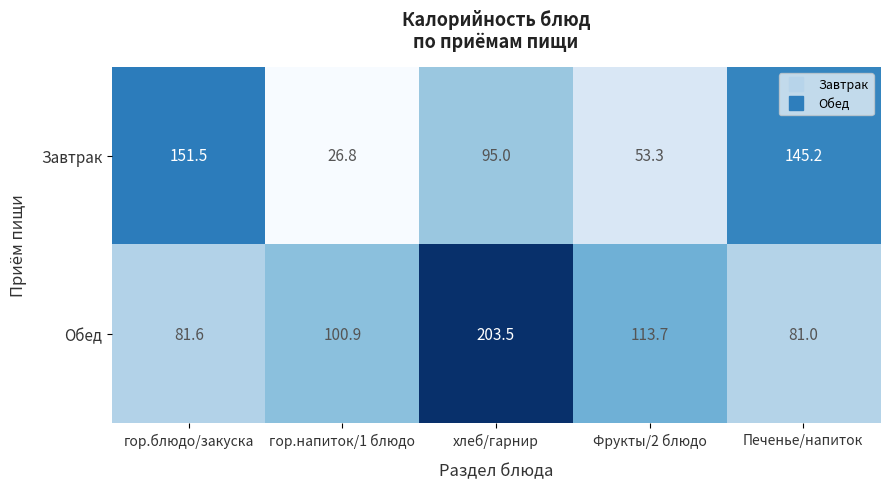

The Обед series shows 81.6 at гор.блюдо/закуска. True or false?

True